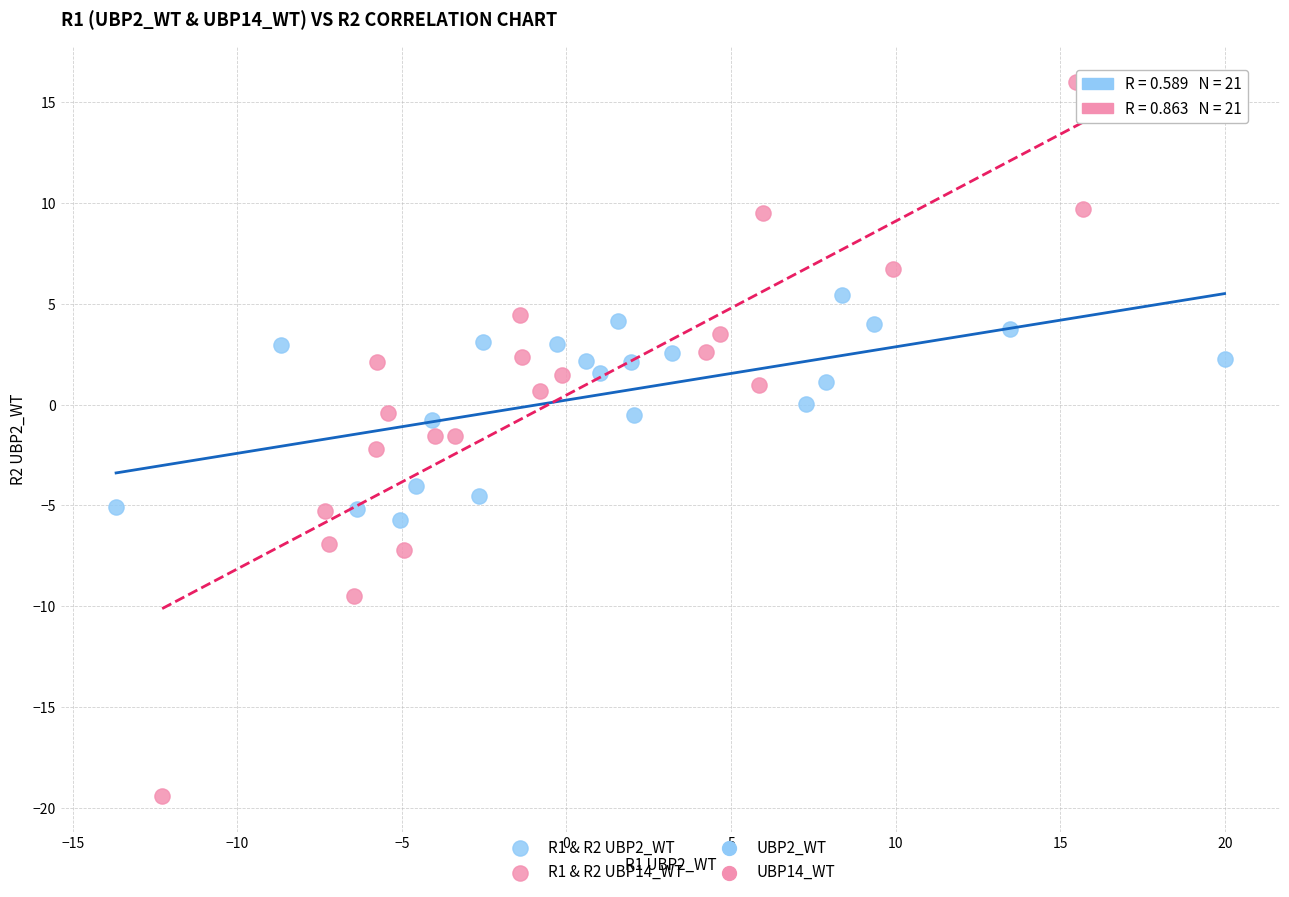

Which series reaches the minimum Y coordinate?

R1 & R2 UBP14_WT